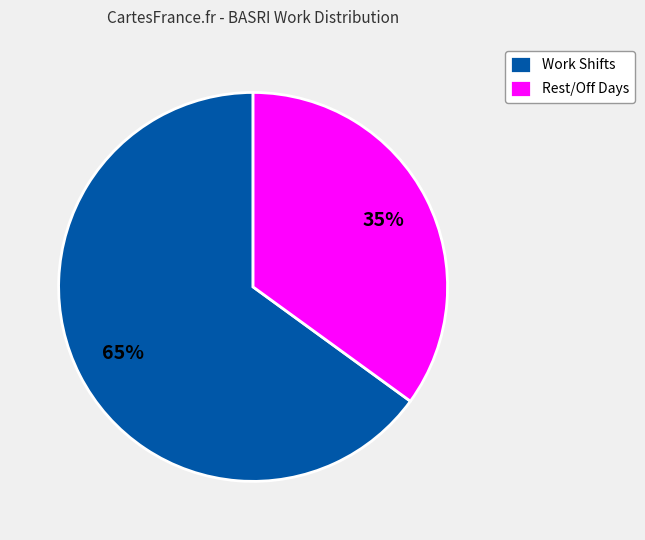

Rank the categories by value from highest to lowest.

Work Shifts, Rest/Off Days